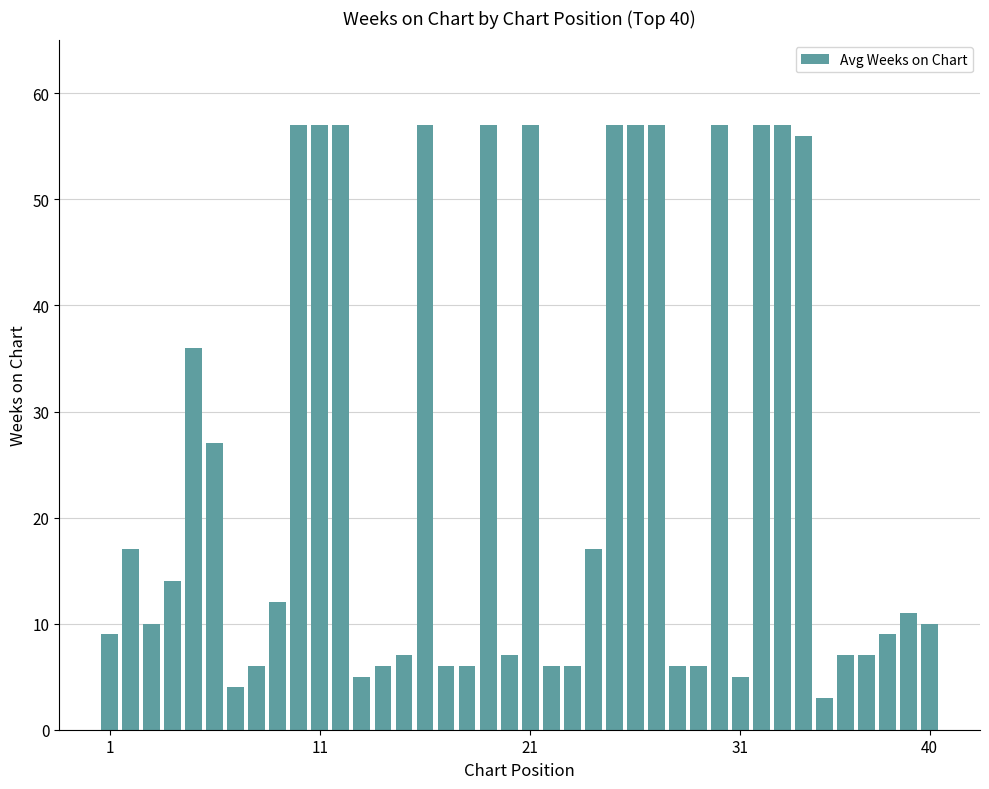

What is the smallest value displayed?

3